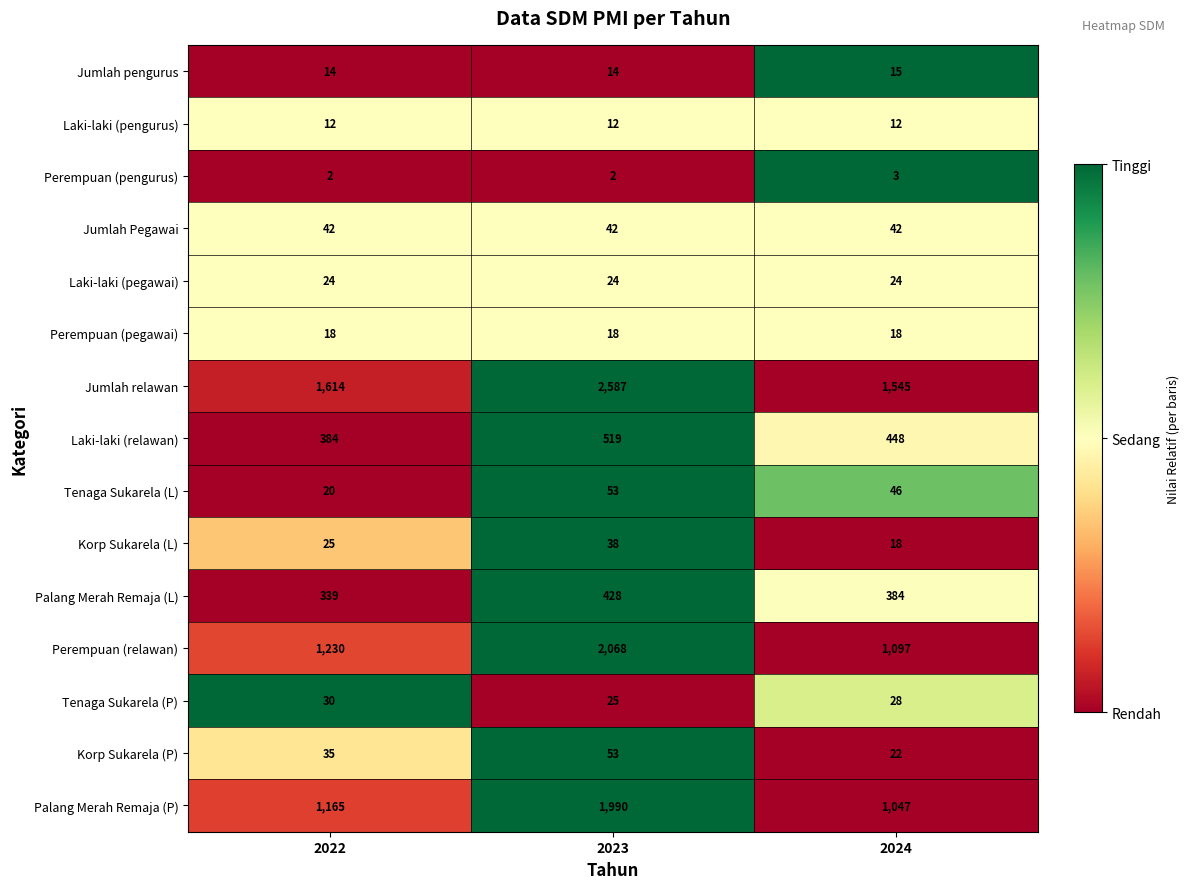

Count the Laki-laki (relawan) values in the range 384 to 519.

3